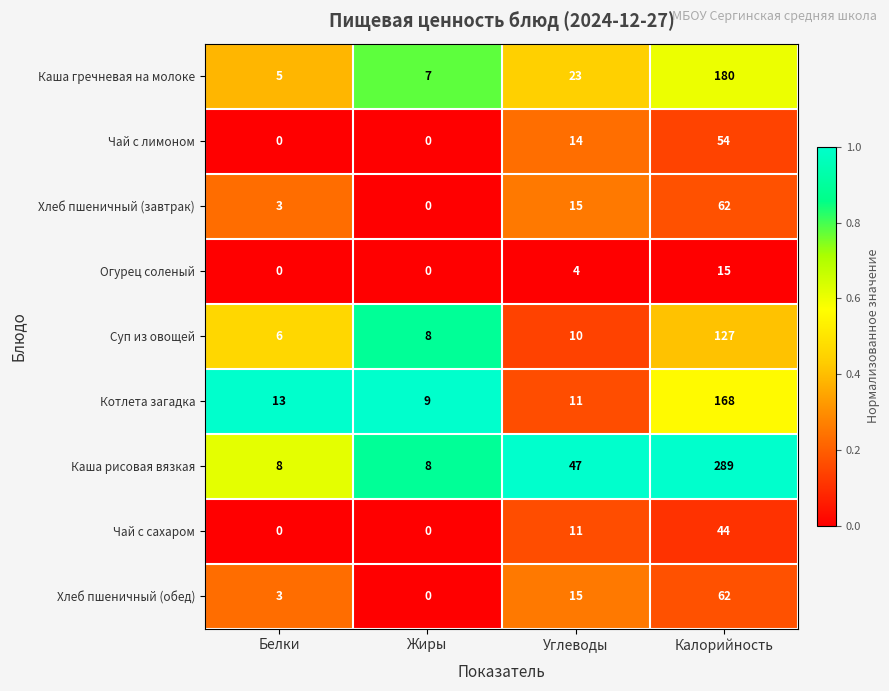

Which series has the widest spread of values?

Каша рисовая вязкая